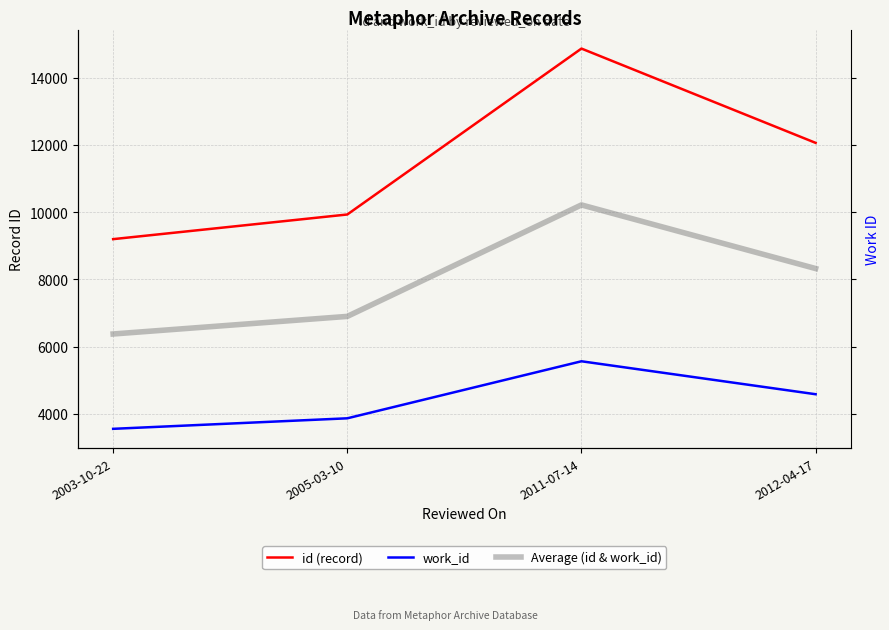

Is the value of work_id at 2012-04-17 greater than the value of id (record) at 2005-03-10?

No